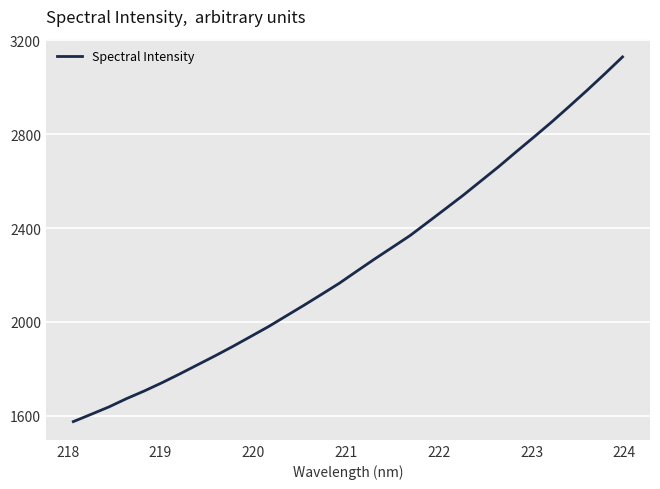

What is the minimum value shown in the chart?

1575.5